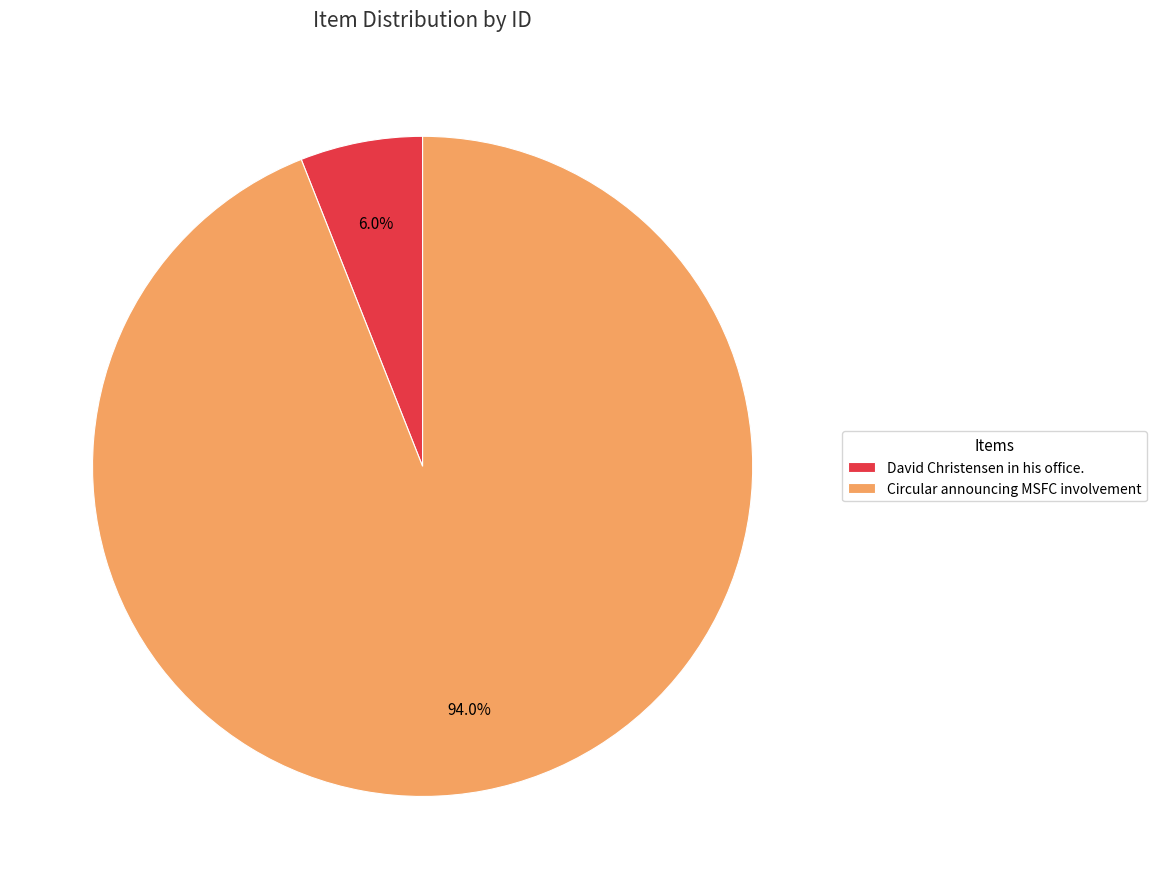

To the nearest percent, what percentage of the pie is Circular announcing MSFC involvement?

94%